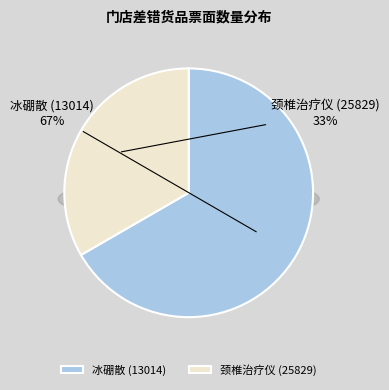

To the nearest percent, what percentage of the pie is 冰硼散 (13014)?

67%